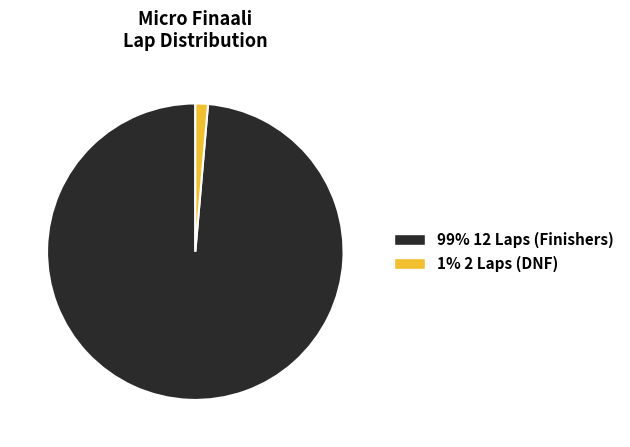

Is there any slice that represents more than half of the pie?

Yes